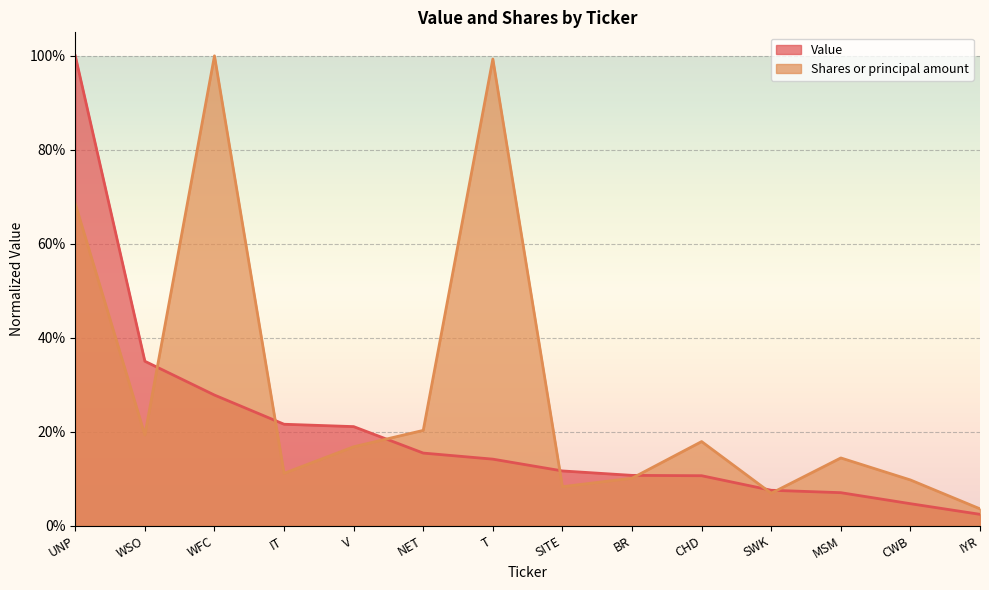

Count the number of categories in the chart.

14